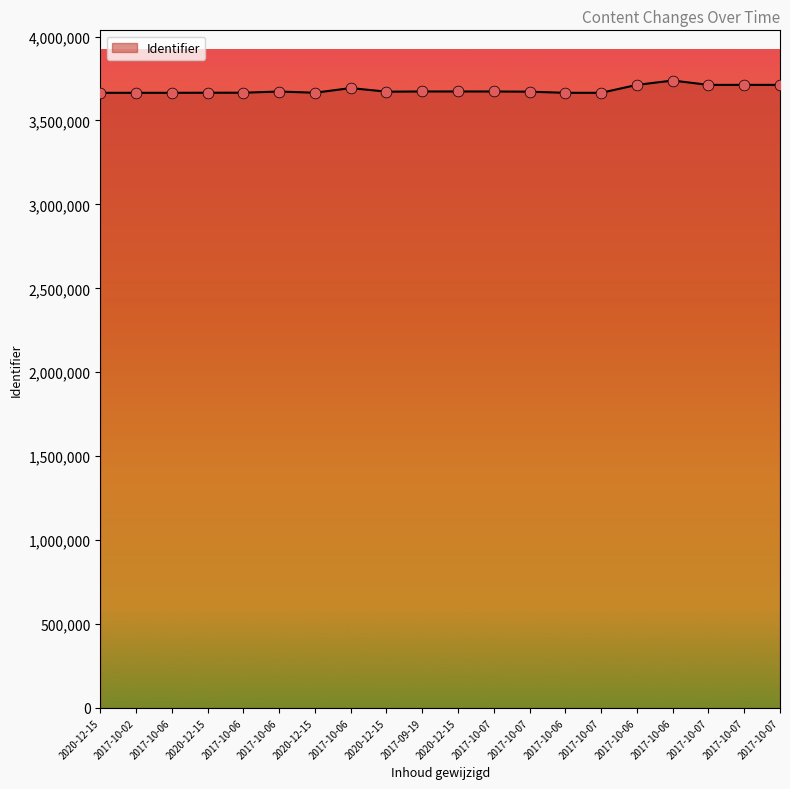

What is the ratio of the value at 2020-12-15 to the value at 2017-10-06?

1.0